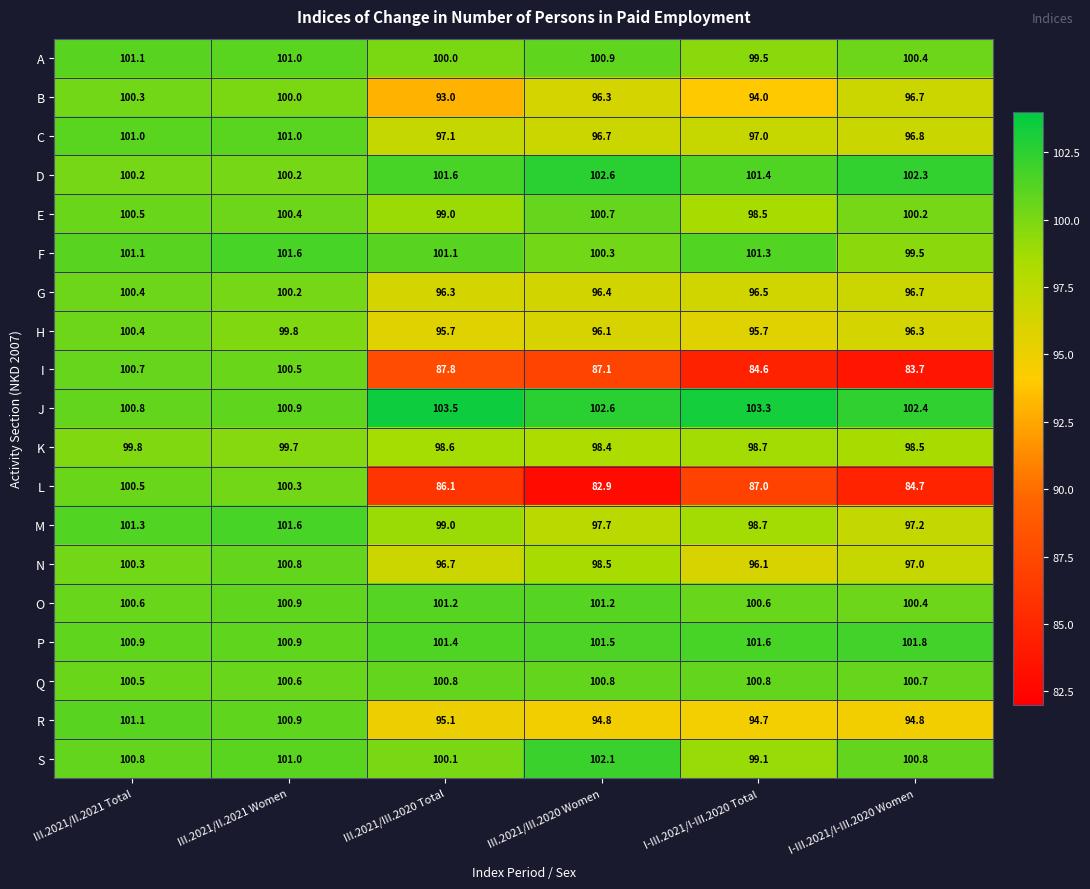

Which category has the lowest value in the F series?

I-III.2021/I-III.2020 Women